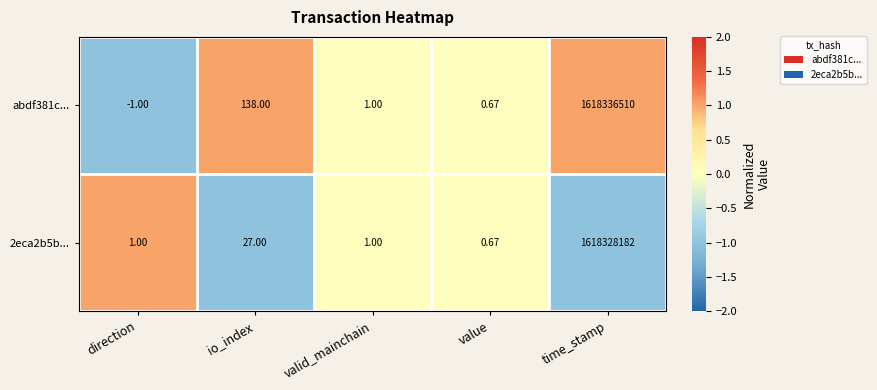

At which label does abdf381c... reach its peak?

time_stamp